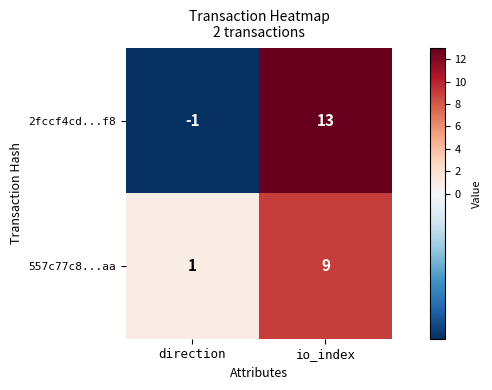

What is the greatest value displayed?

13